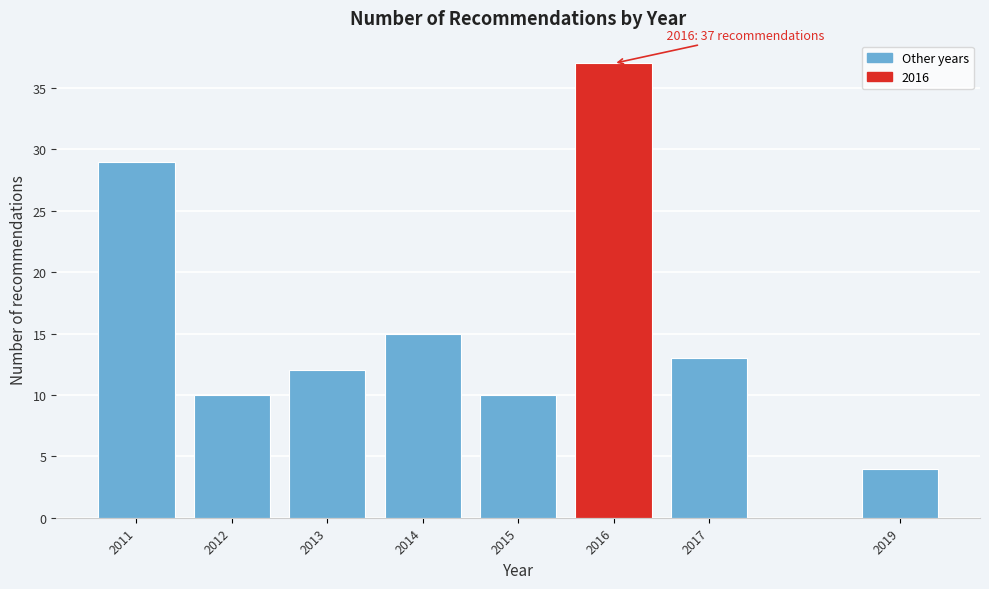

Reading left to right, list all the values displayed in this chart.

29	10	12	15	10	37	13	4